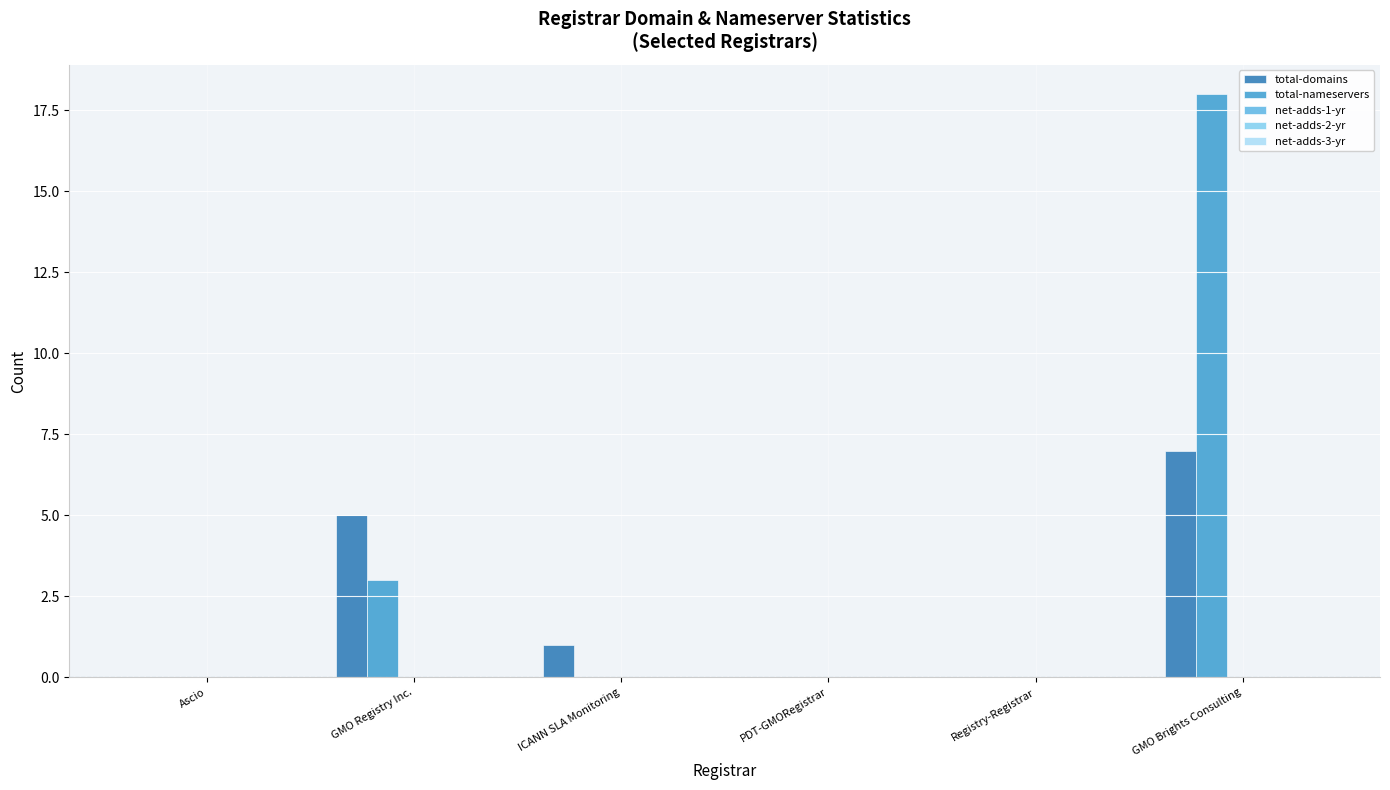

What is the sum of the total-domains values at GMO Brights Consulting and PDT-GMORegistrar?

7